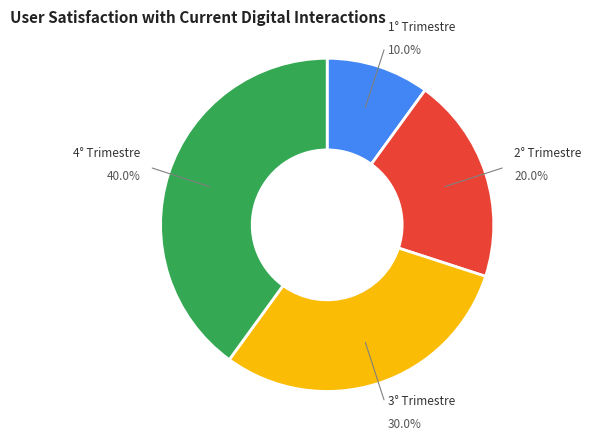

Does any single category account for the majority?

No